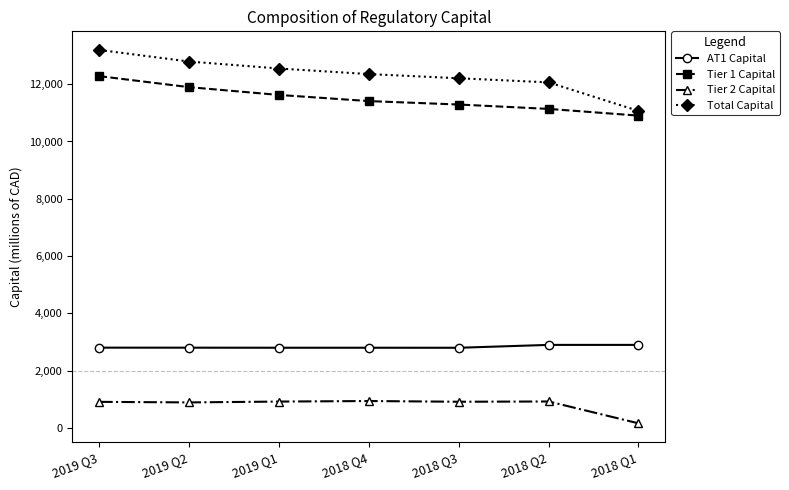

What is the spread (max minus min) of values at 2018 Q1?

10903